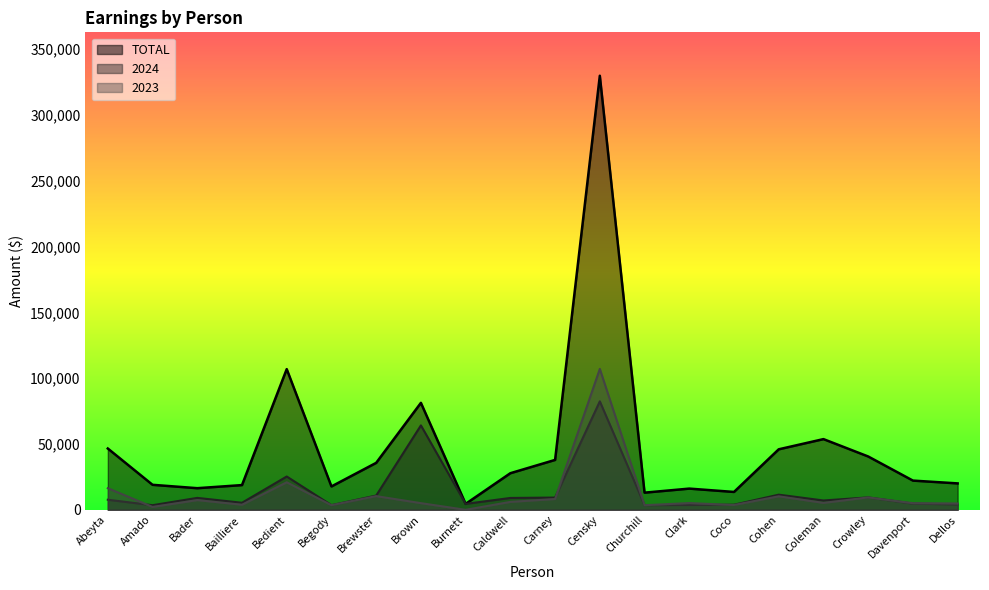

How many values in the TOTAL series are below 27800?

10